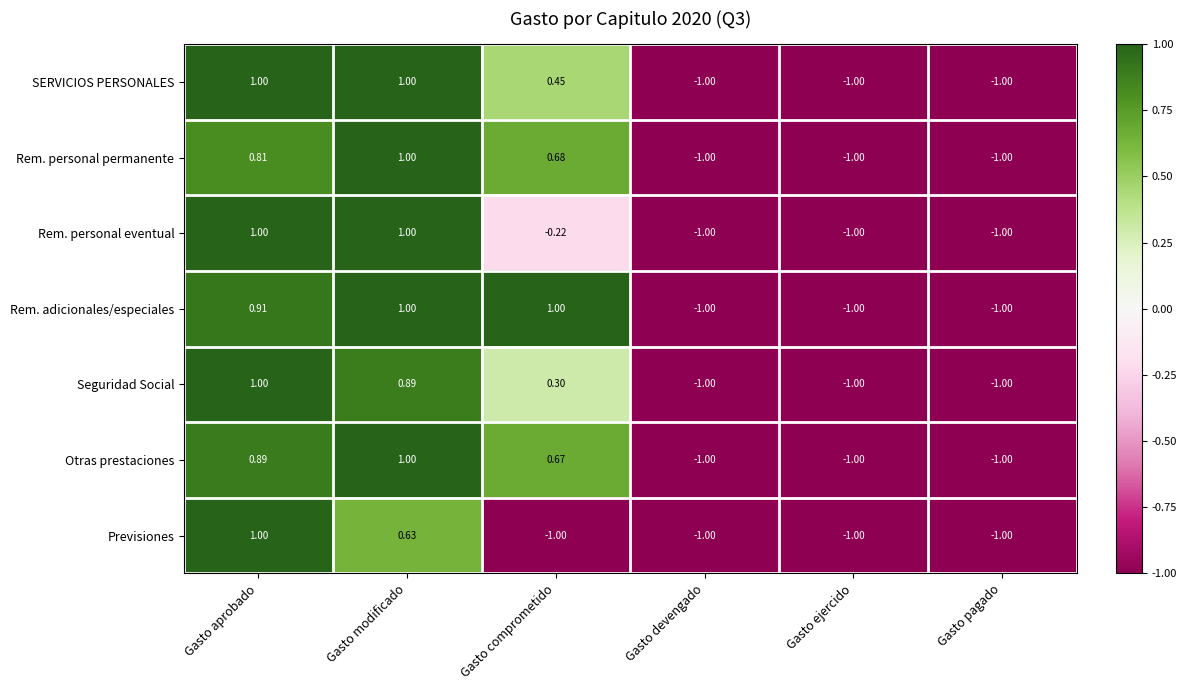

Where does the Seguridad Social series first go above 0?

Gasto aprobado